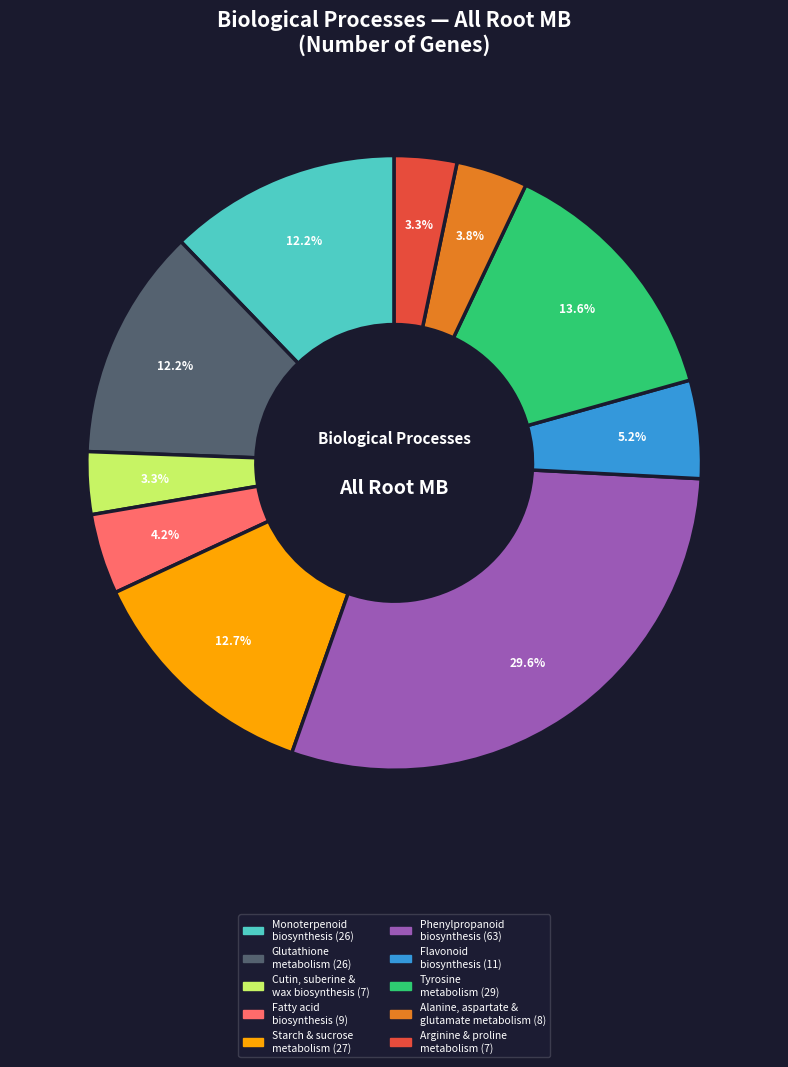

Does any single category account for the majority?

No